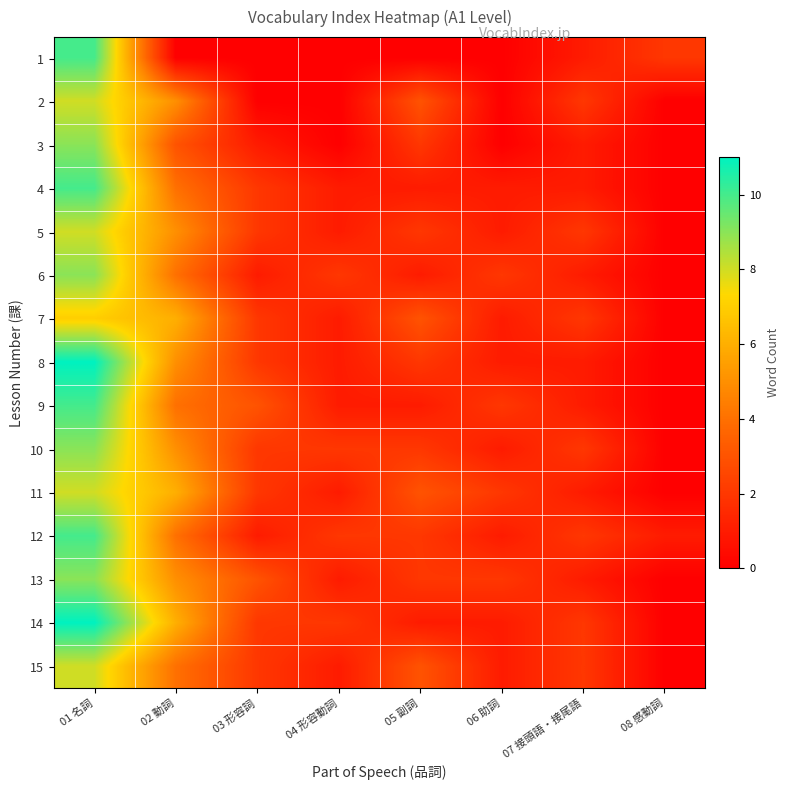

Between 05 副詞 and 07 接頭語・接尾語, which is larger?

07 接頭語・接尾語